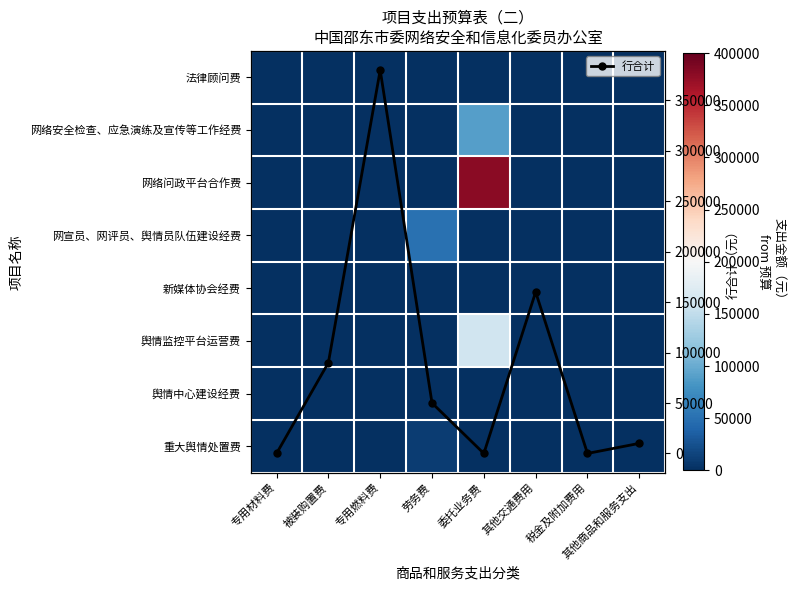

The 网络安全检查、应急演练及宣传等工作经费 series shows 0 at 专用材料费. True or false?

True